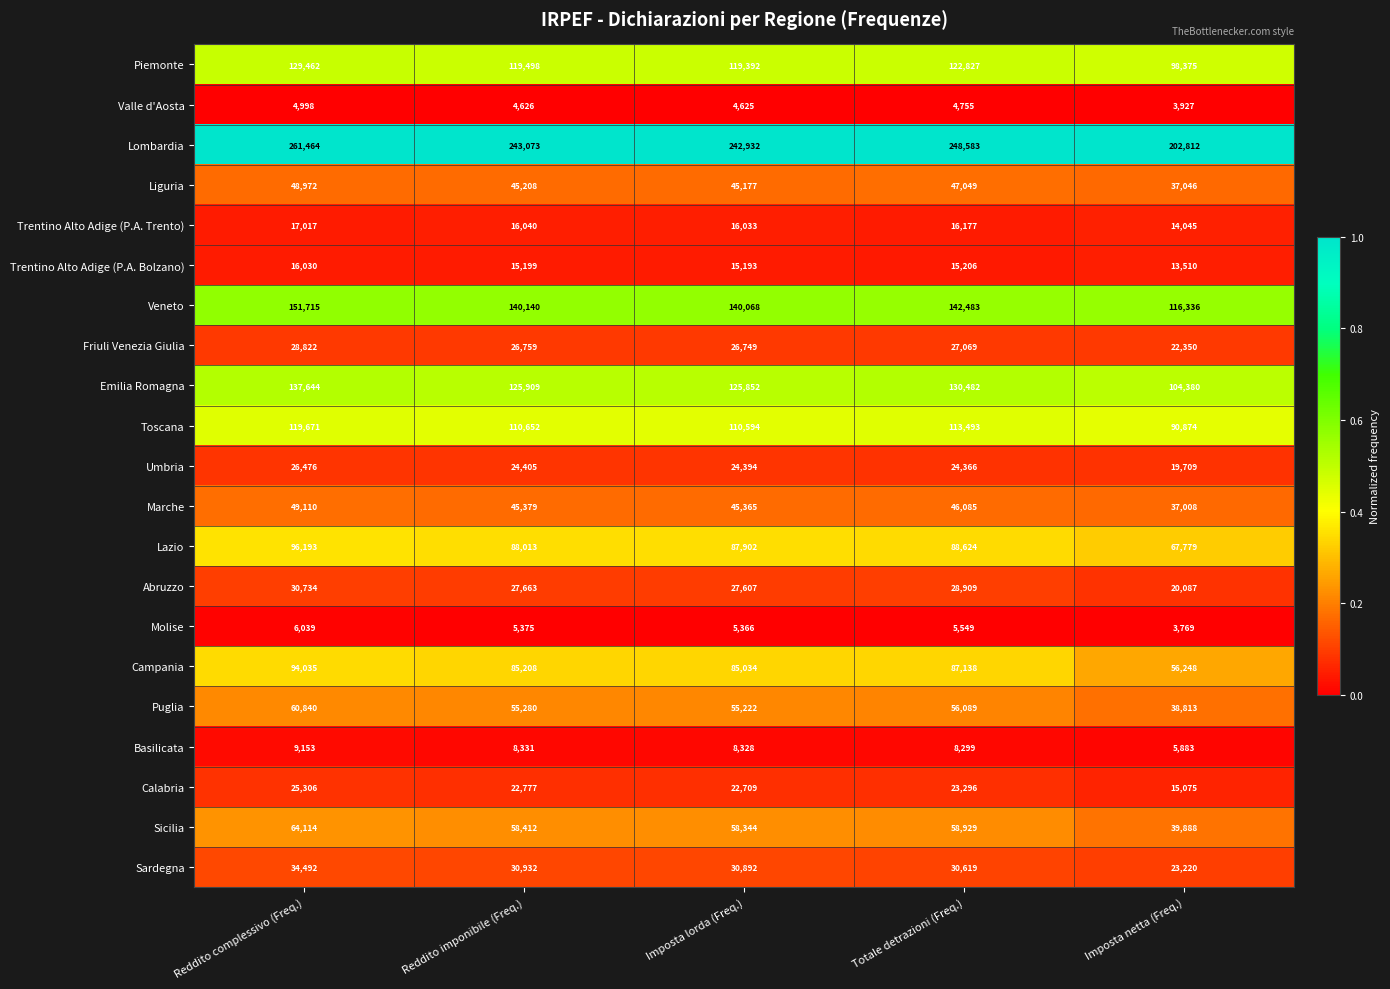

What is the spread (max minus min) of values at Imposta lorda (Freq.)?

238307